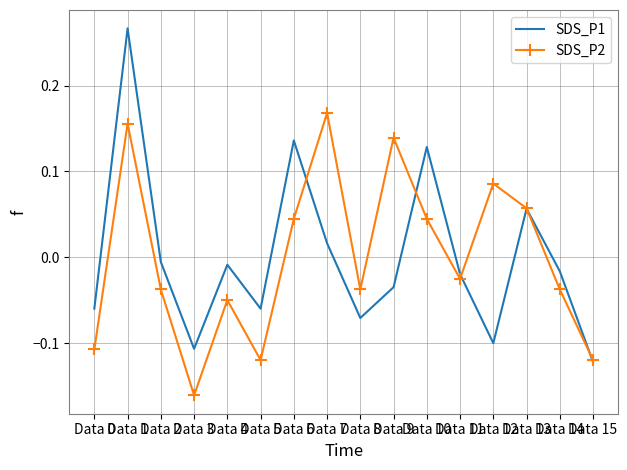

How many values in the SDS_P2 series exceed 0?

7